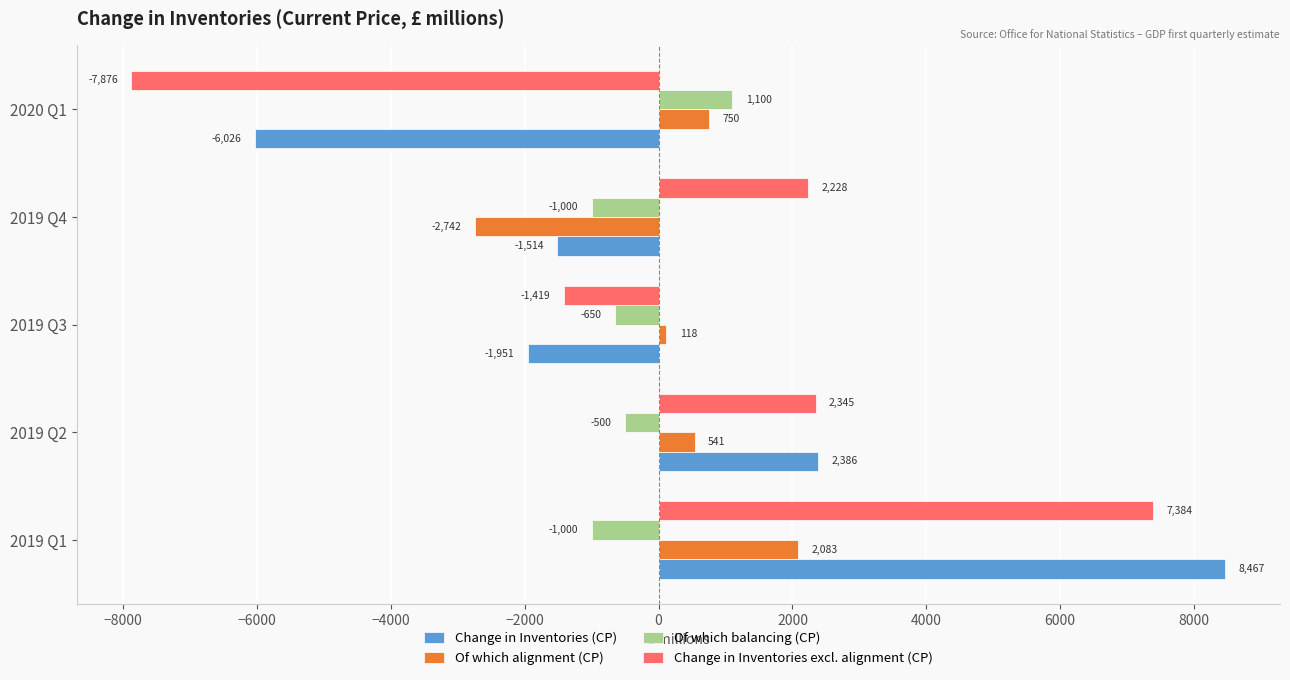

At how many categories does at least one series exceed 235?

4